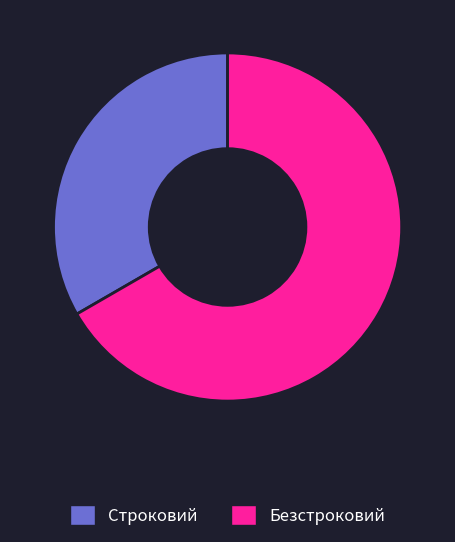

Is the sum of Безстроковий and Строковий greater than half?

Yes